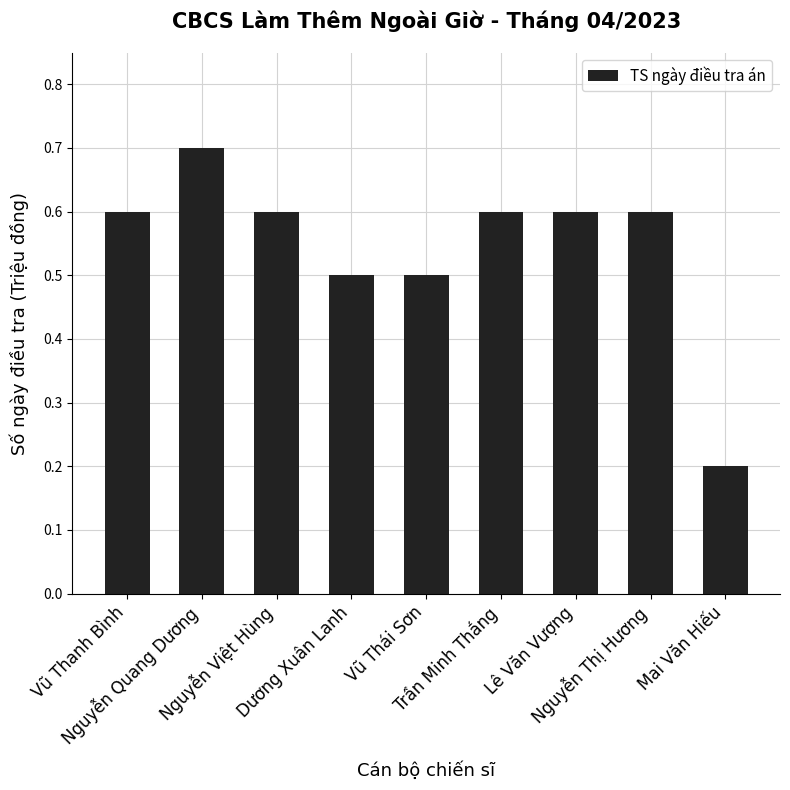

Count the values in the range 0 to 1.

9